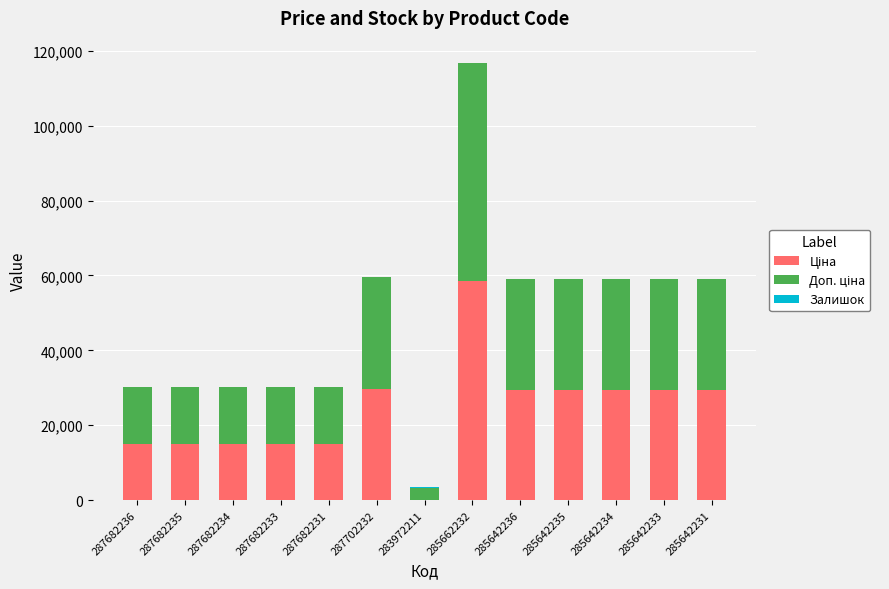

At which category is the sum across all series the highest?

285662232